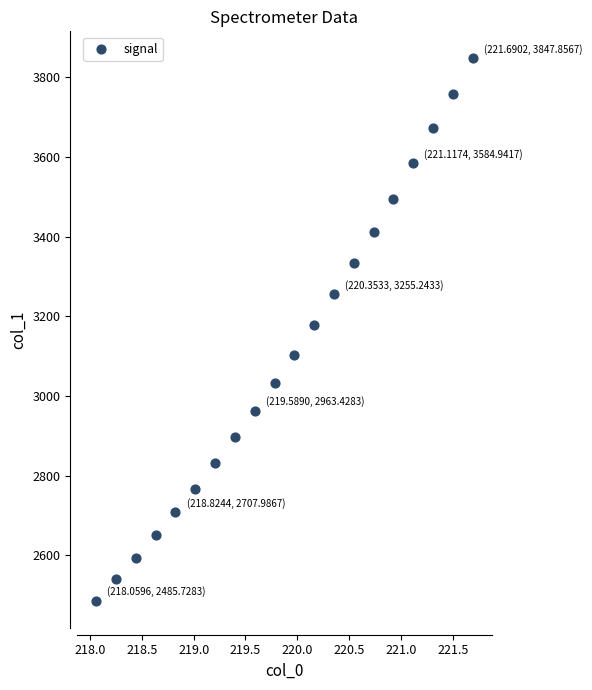

What is the range of X values (max minus min)?

3.6